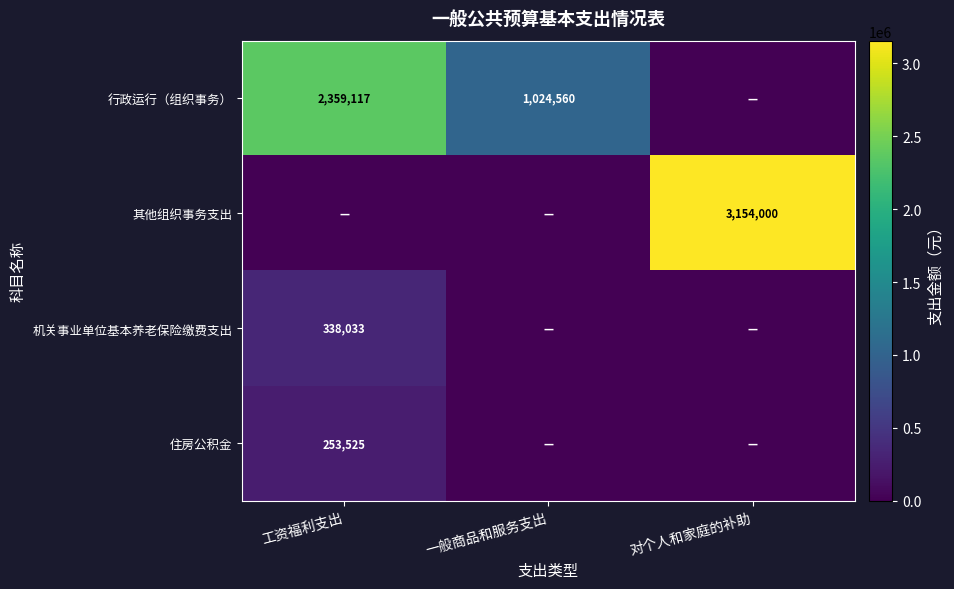

Is it true that 行政运行（组织事务） equals 1024560 at 一般商品和服务支出?

True